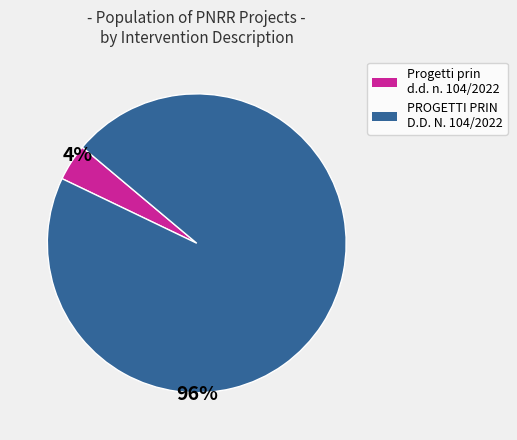

Do PROGETTI PRIN D.D. N. 104/2022 and Progetti prin d.d. n. 104/2022 together represent more than half of the pie?

Yes